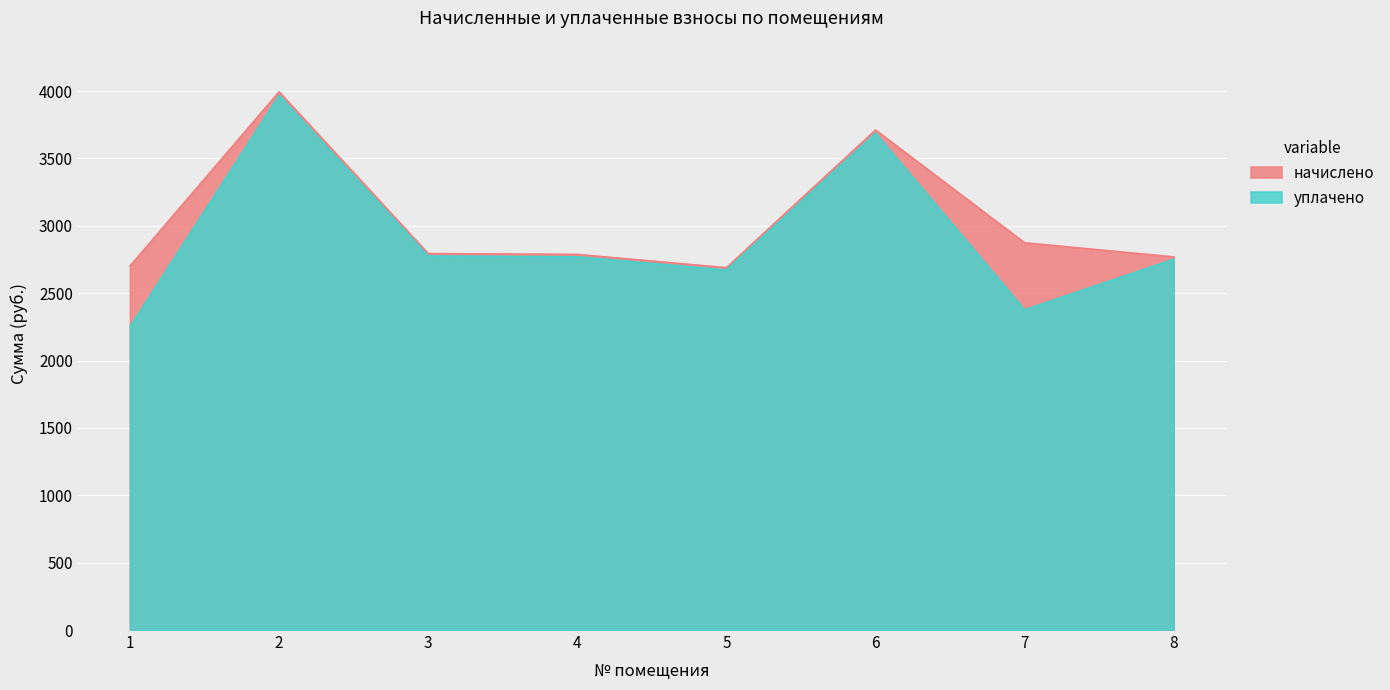

In начислено, how many points are lower than both neighbors (excluding endpoints)?

1